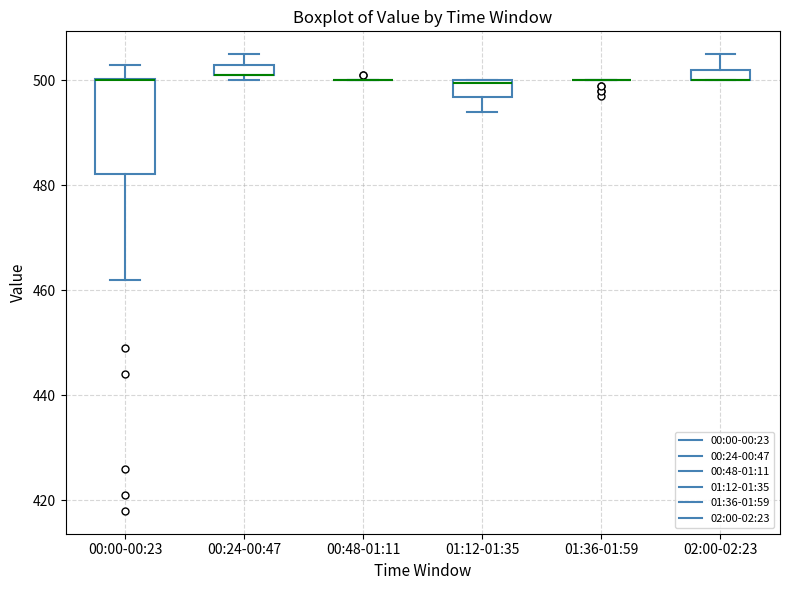

Which box is the tallest, from its lower edge to its upper edge?

00:00-00:23